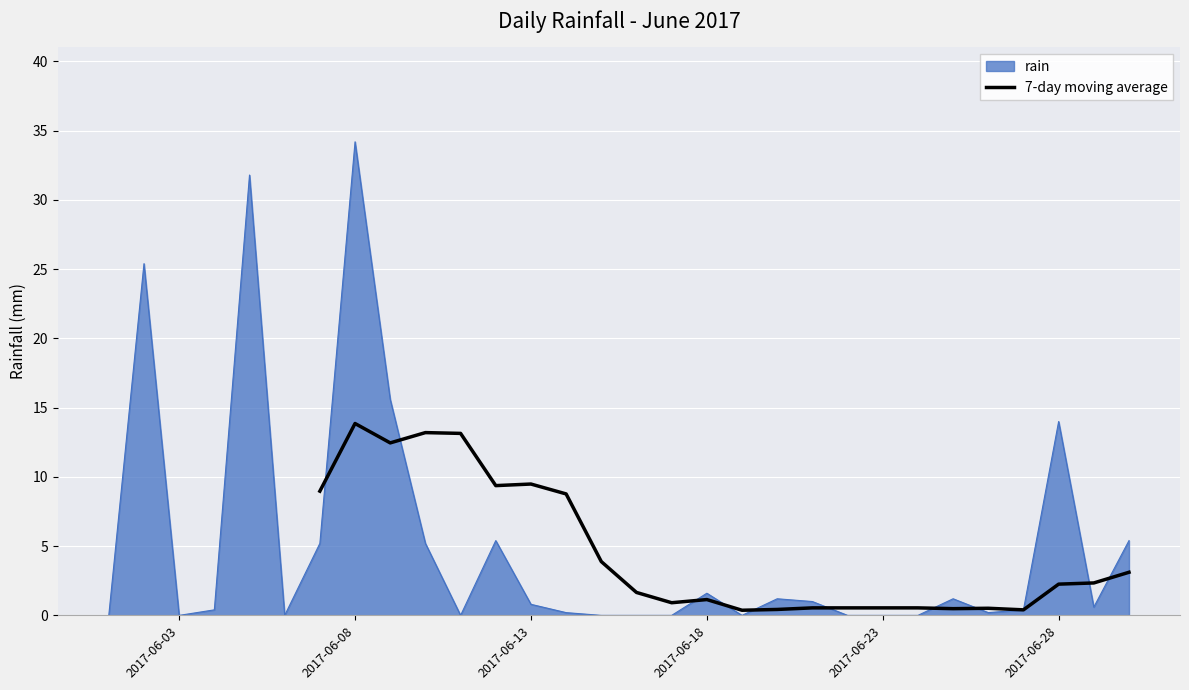

The value of 7-day moving average at 2017-06-13 is 12.8. True or false?

False